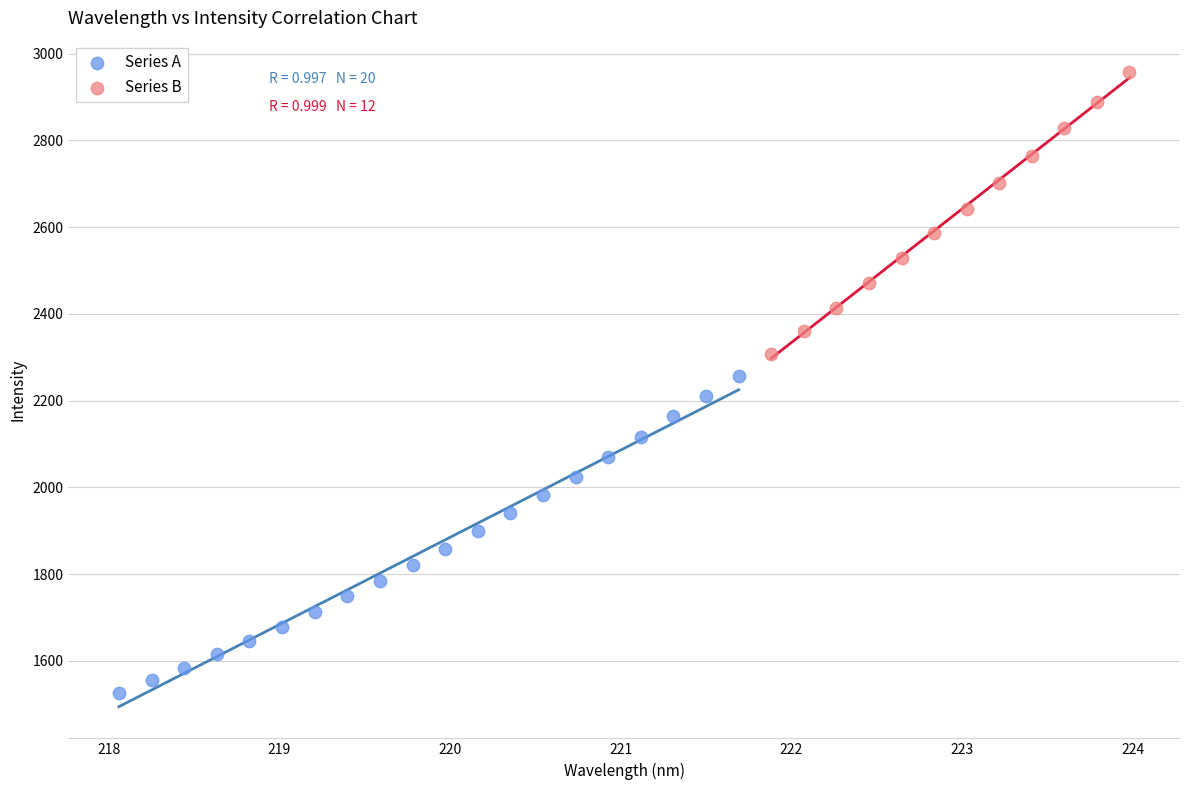

Which series has the largest Y range (max minus min)?

Series A